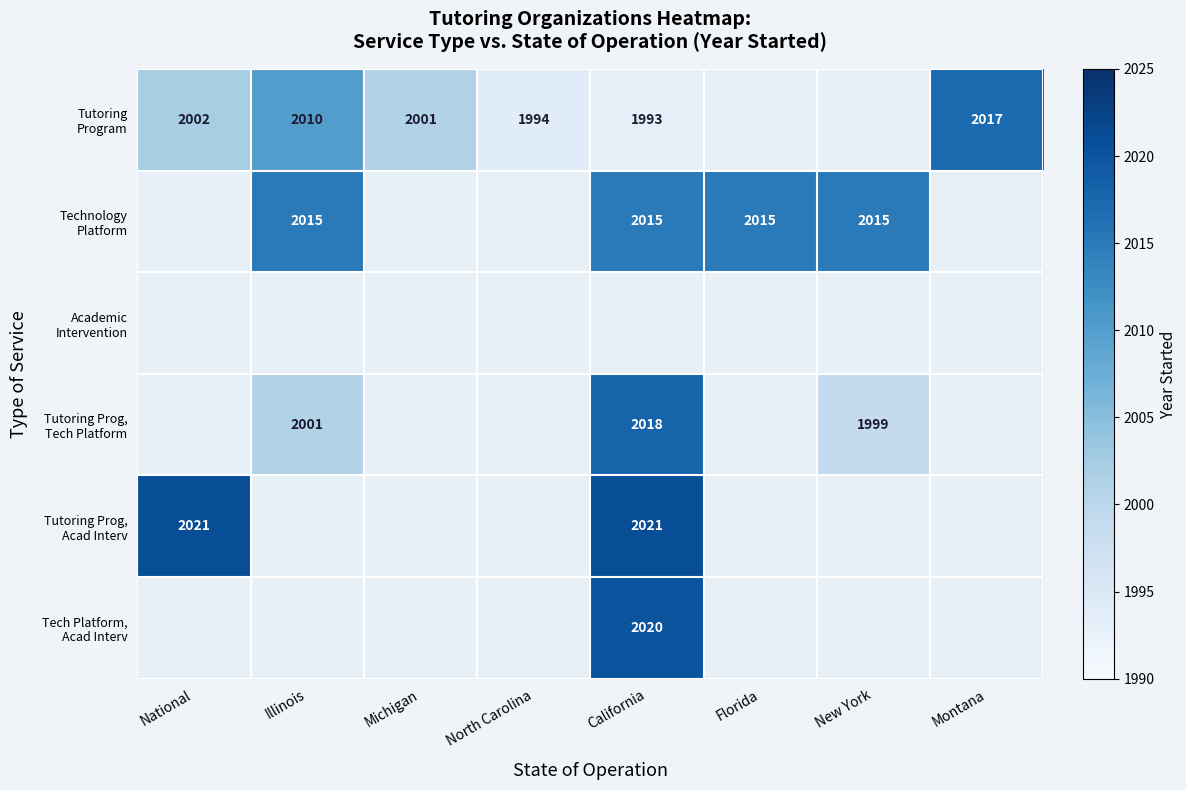

What is the smallest value displayed?

1993.0